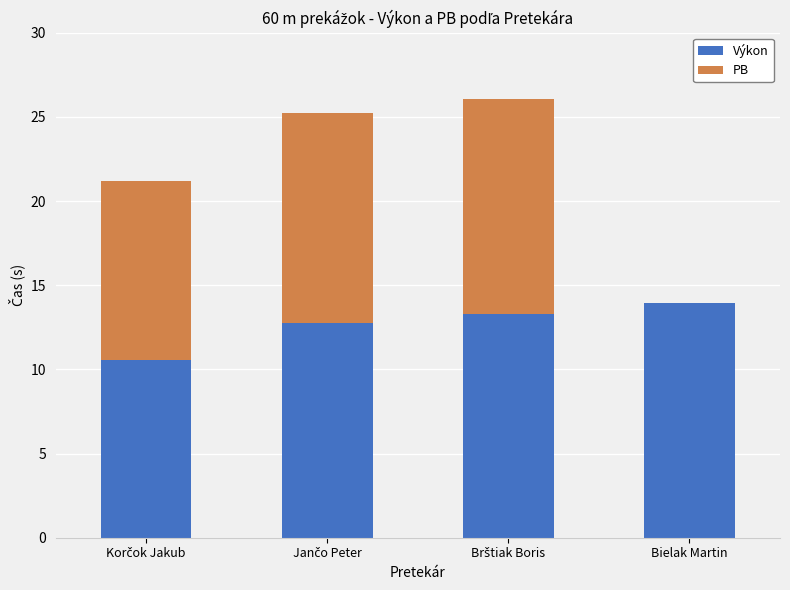

What is the sum of all Výkon values?

50.5